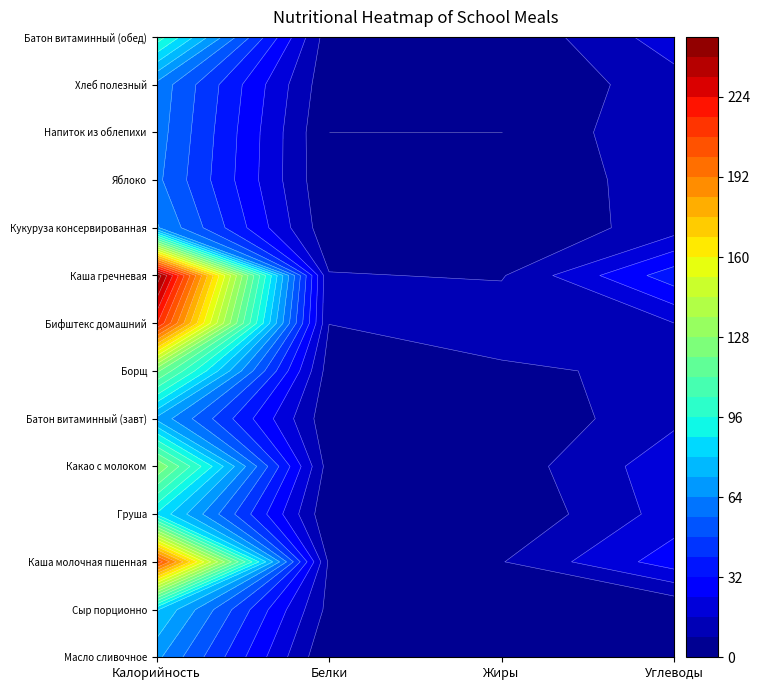

Which series has the largest range (max minus min)?

Каша гречневая